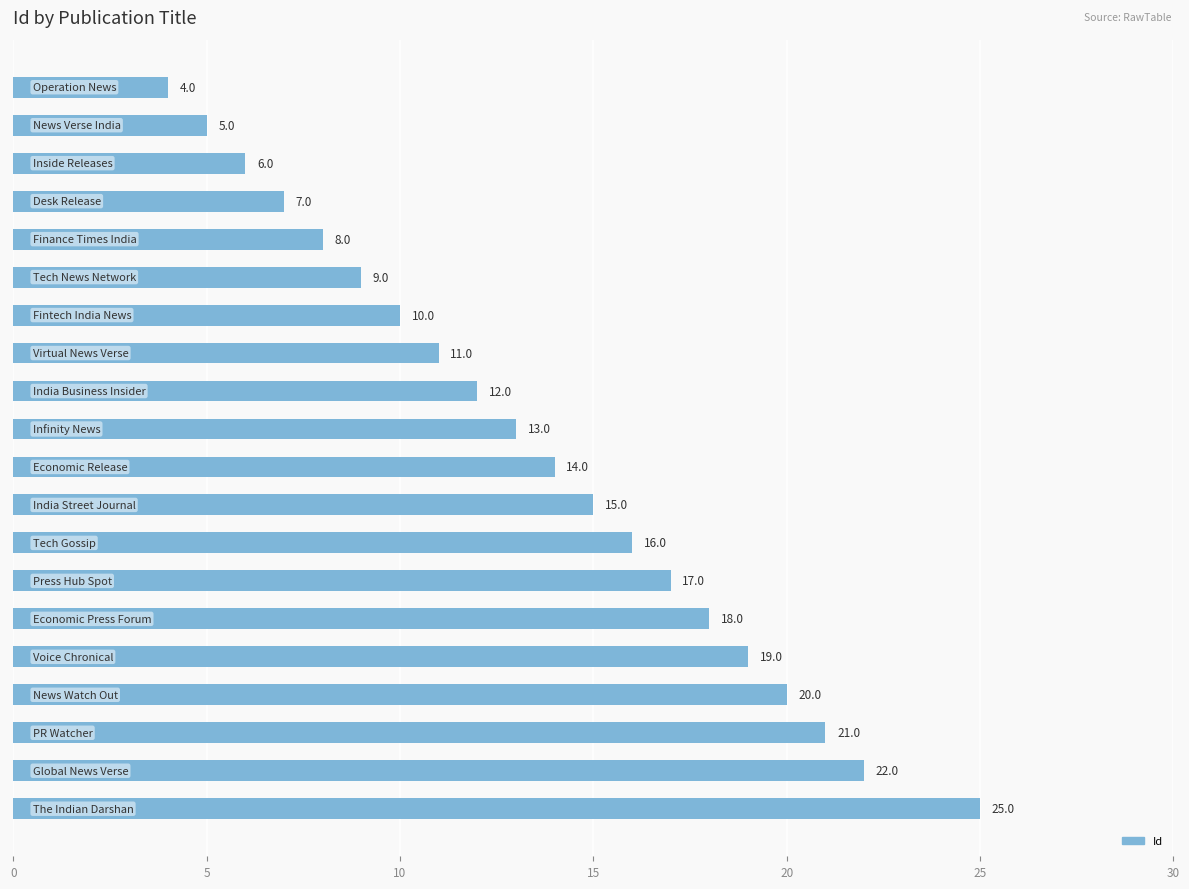

What is the maximum value shown in the chart?

25